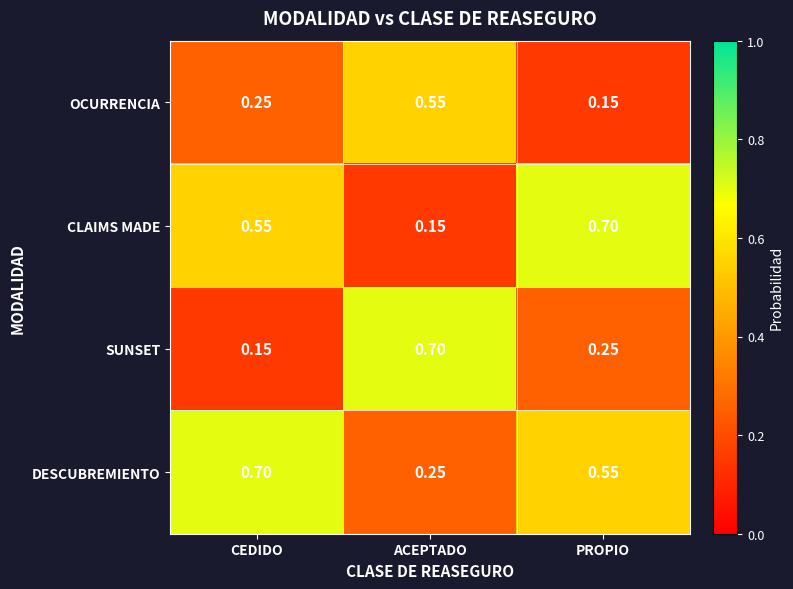

At which label does OCURRENCIA reach its peak?

ACEPTADO